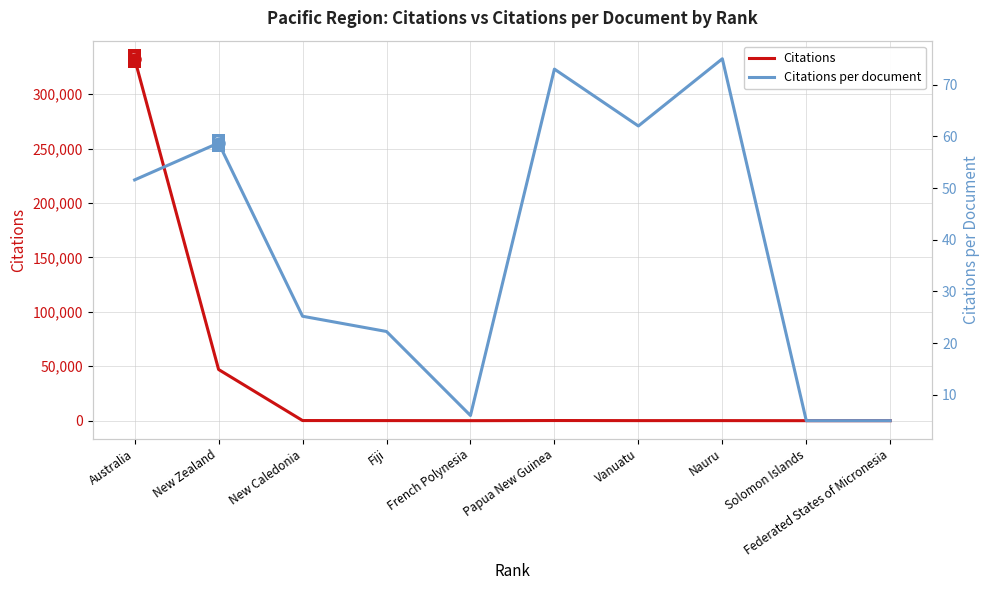

What is the sum of the Citations per document values at Nauru and Papua New Guinea?

148.0